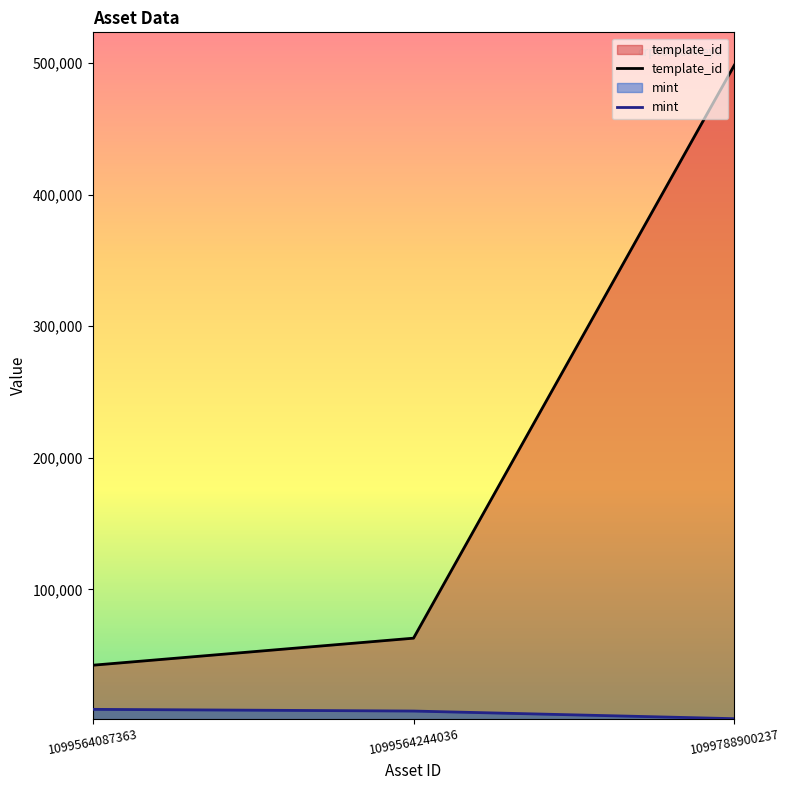

How many values in the template_id series are below 62974?

1